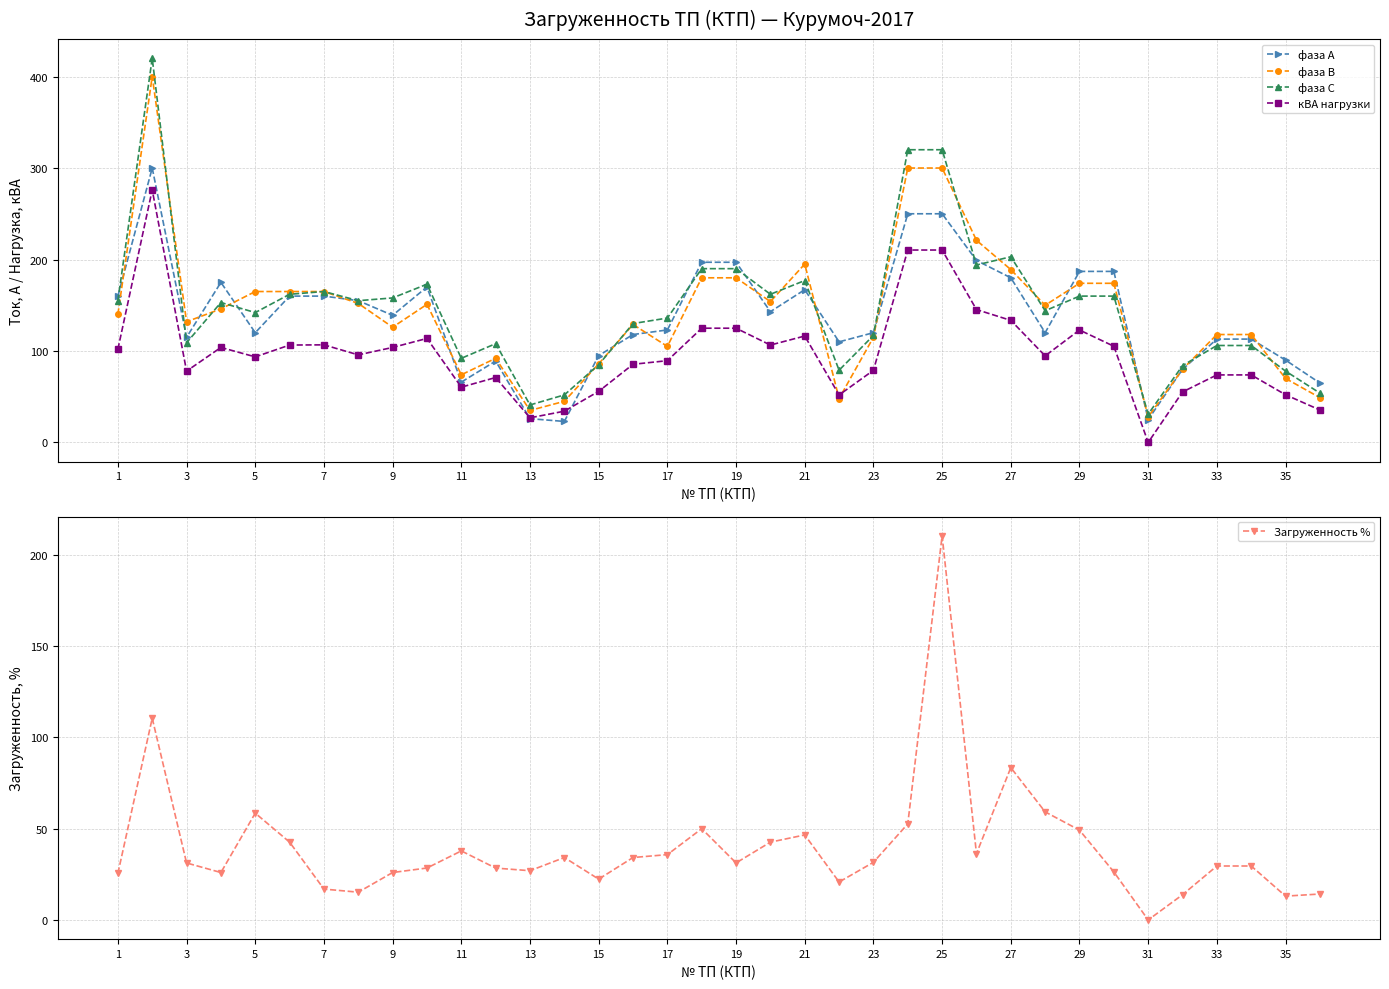

What is the highest value of the кВА нагрузки series?

276.1